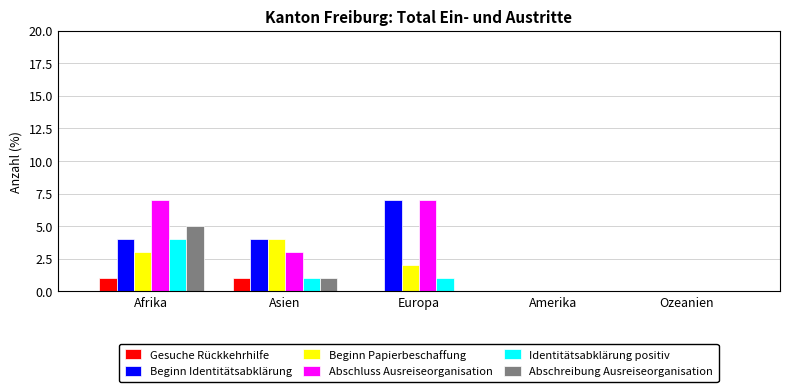

Where is Beginn Papierbeschaffung nearest to the value 2?

Europa